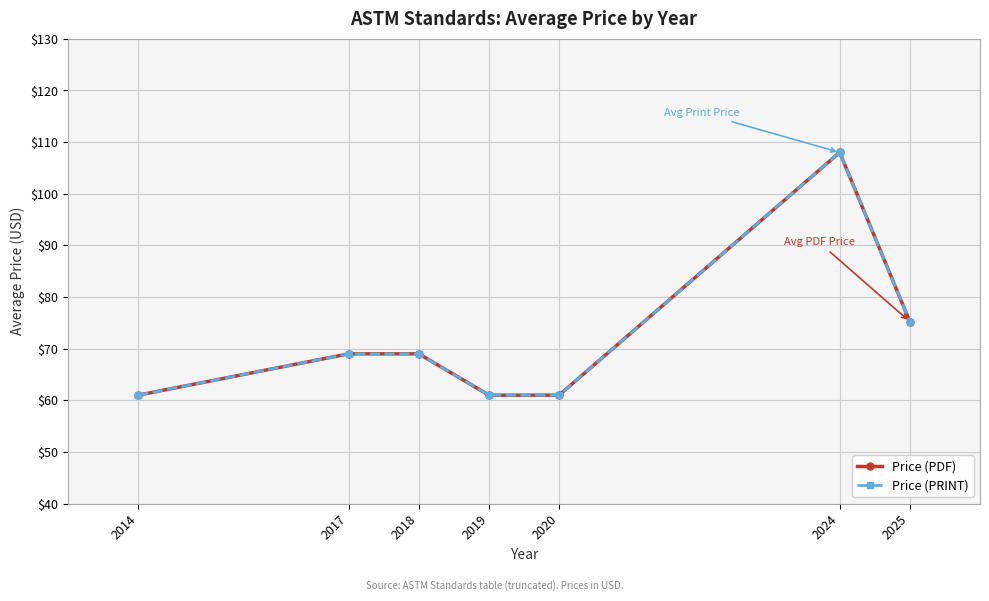

True or false: Price (PRINT) has a value of 61.0 at 2020.

True